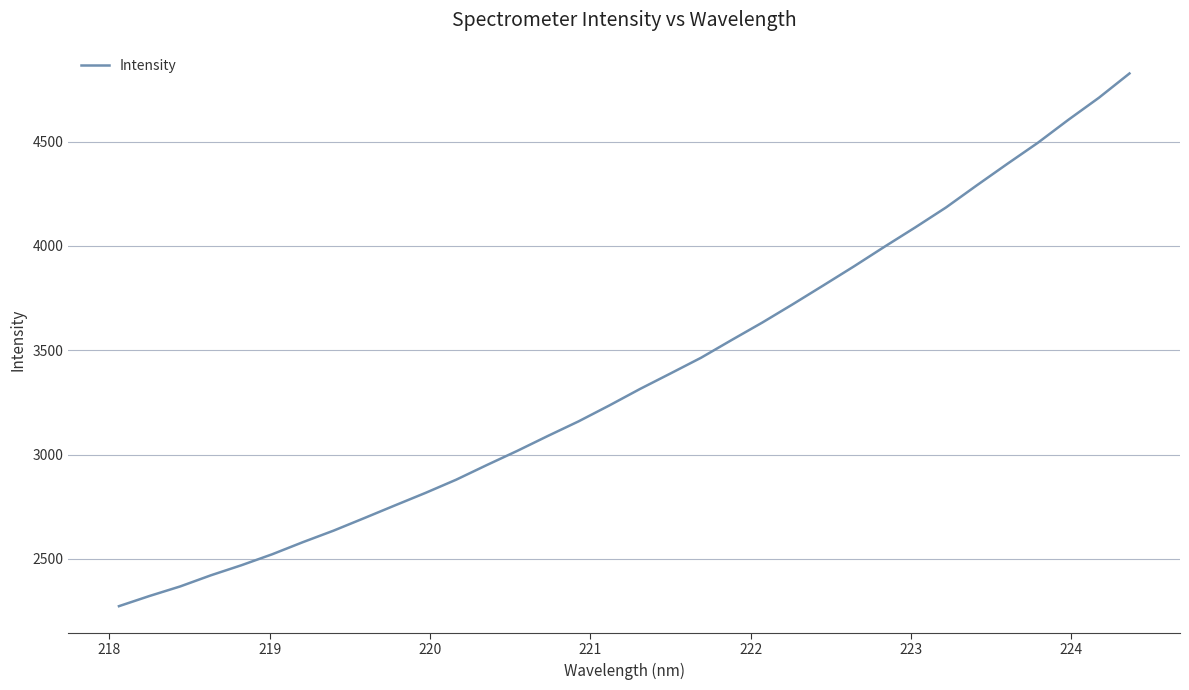

What is the smallest value displayed?

2272.9